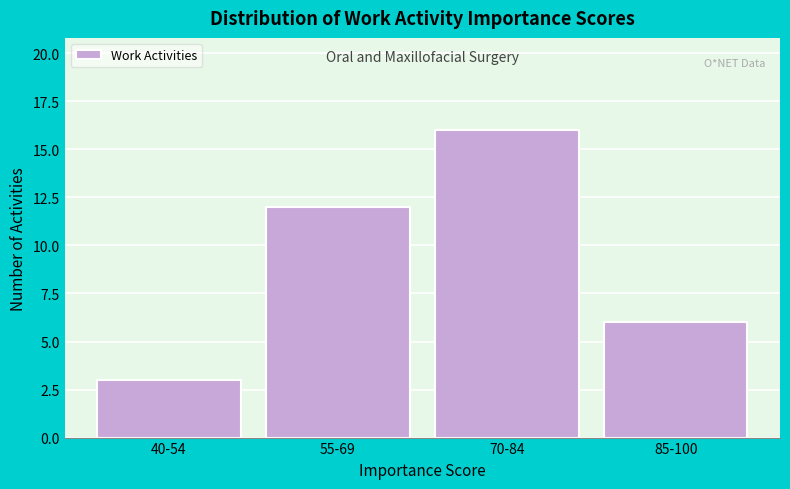

Reading left to right, list all the values displayed in this chart.

40-54=3	55-69=12	70-84=16	85-100=6